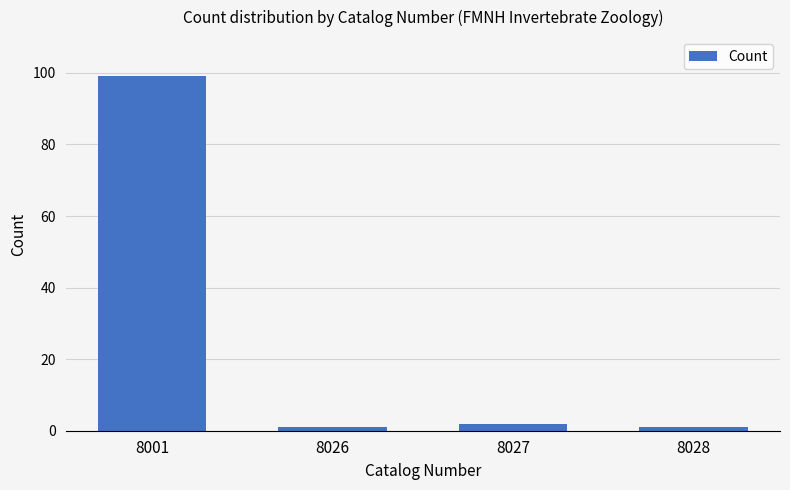

True or false: the data shows 1 at 8028.

True